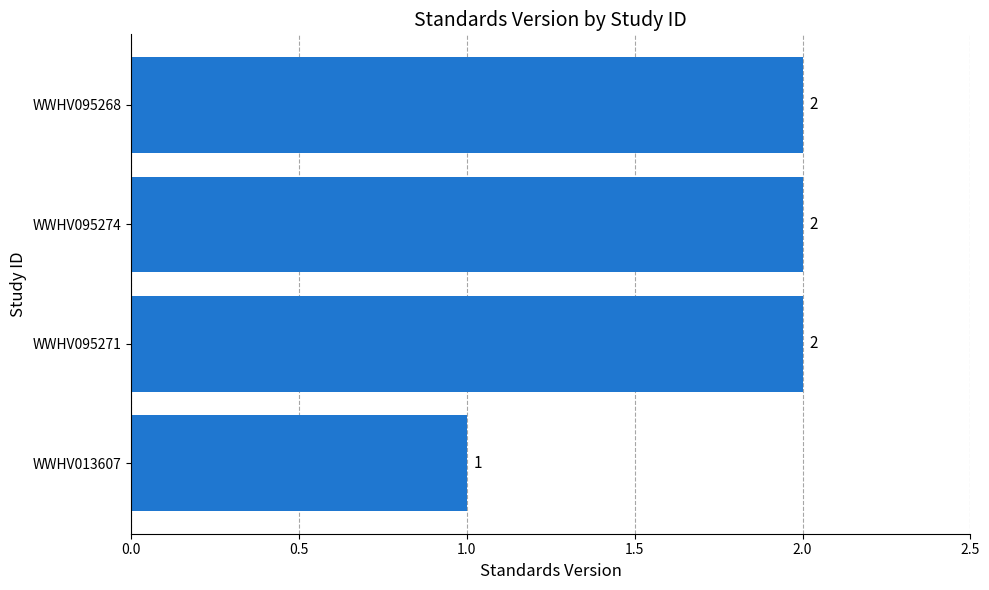

Count the number of data series in this chart.

1